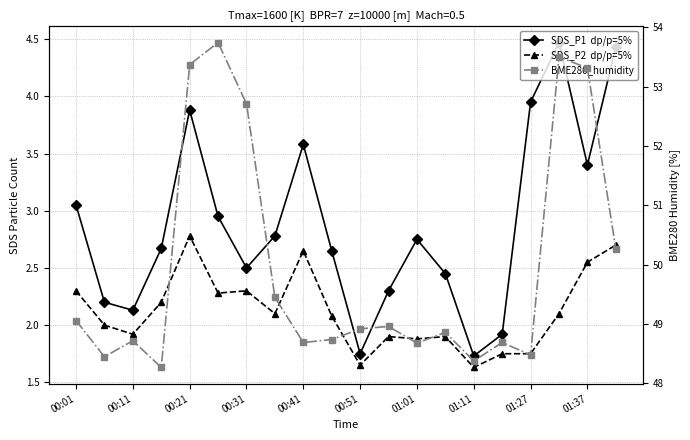

How many distinct data groups are displayed?

3